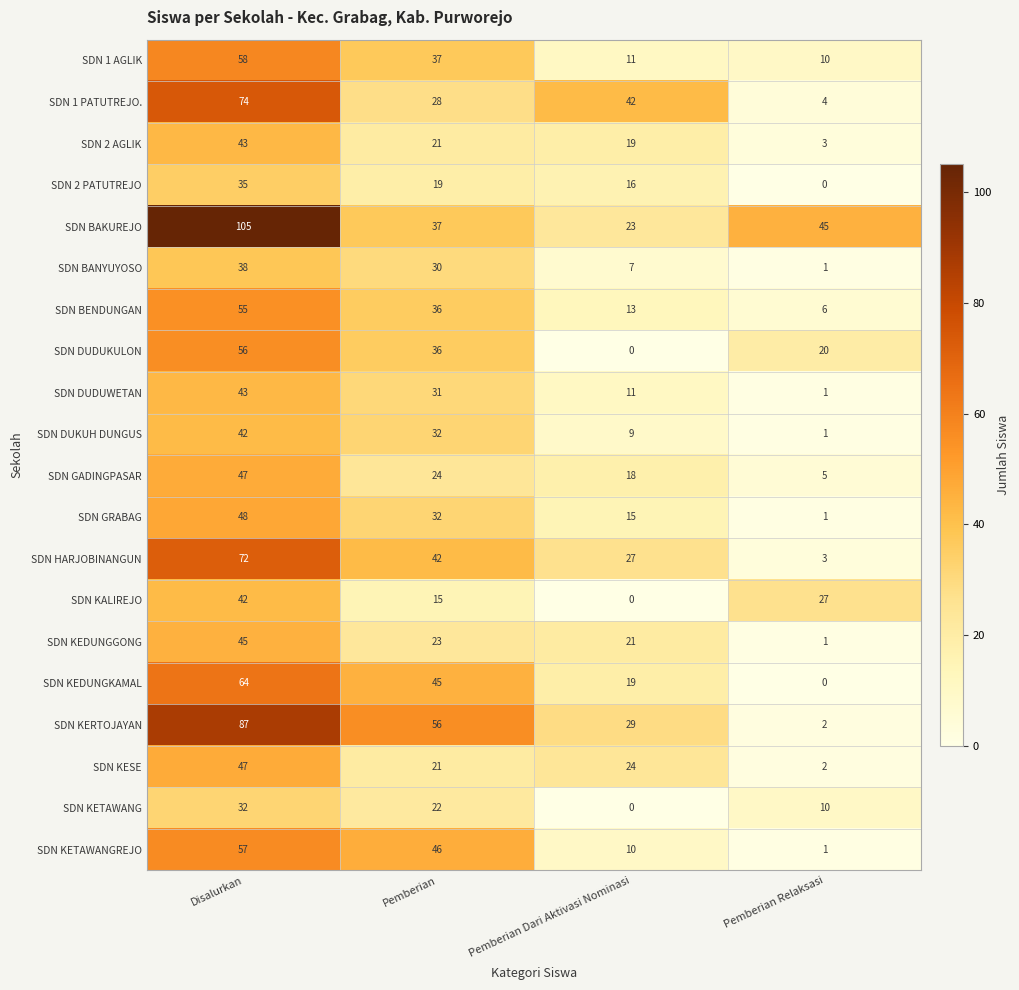

Is it true that SDN DUDUKULON equals 0 at Pemberian Dari Aktivasi Nominasi?

True